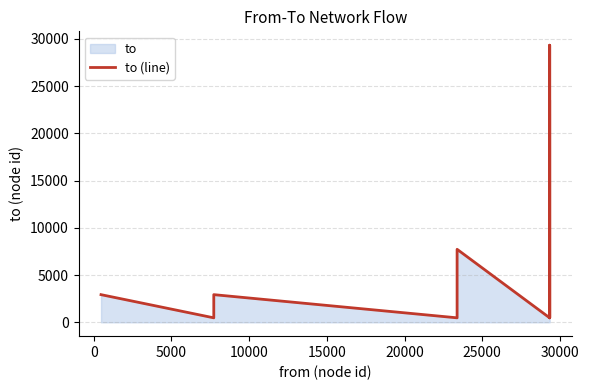

The chart shows a value of 40739 at 10. True or false?

False